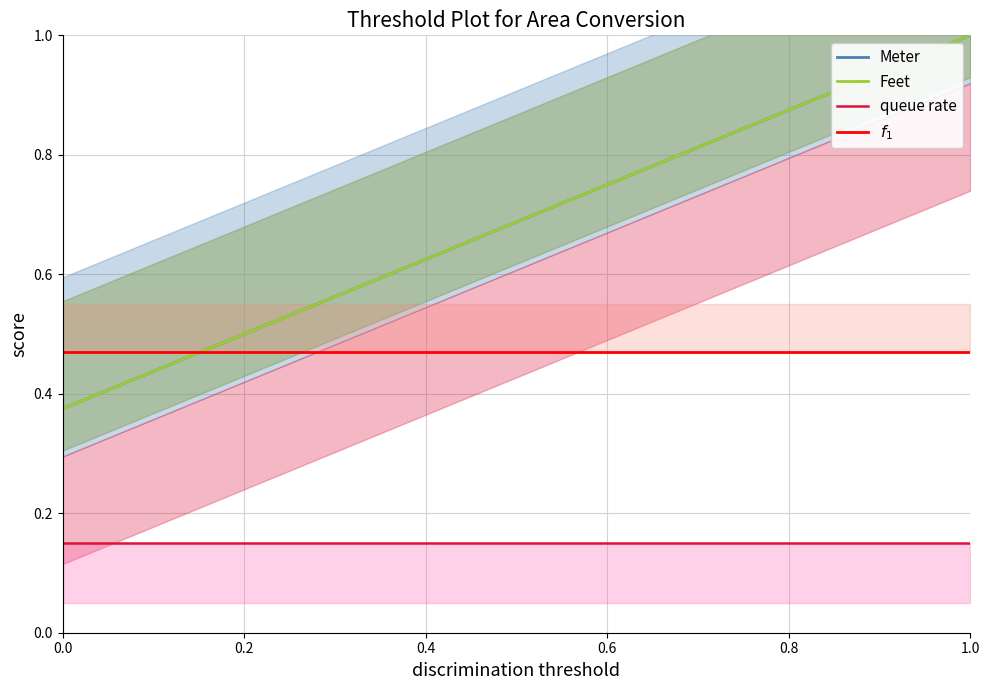

What is the value of the $f_1$ point at the 4th from the left?

0.5